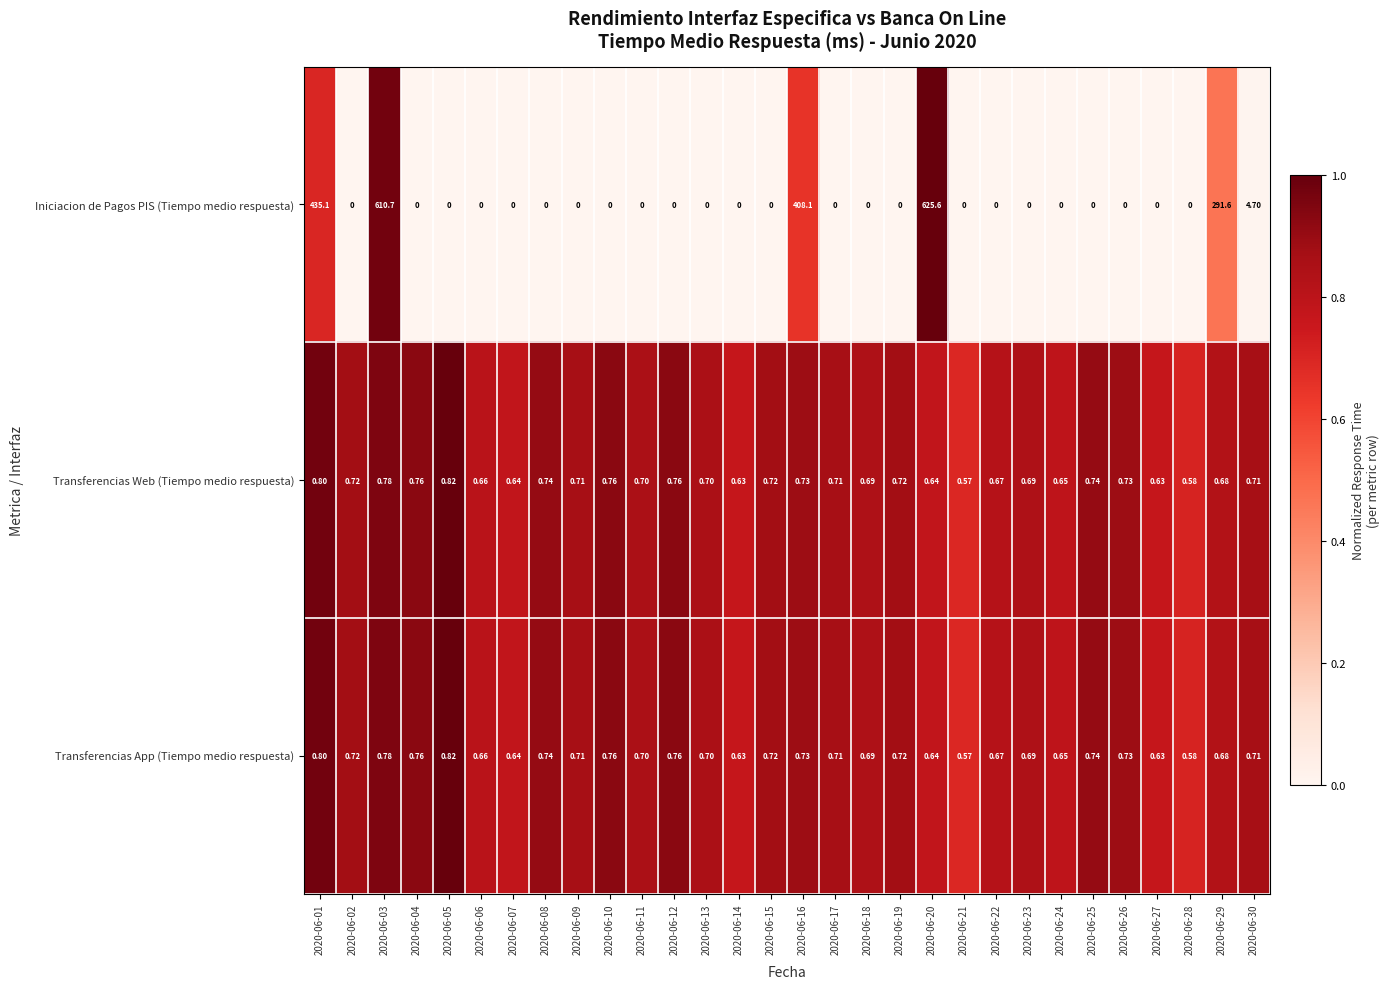

What is the difference between the highest and lowest values at 2020-06-26?

0.7